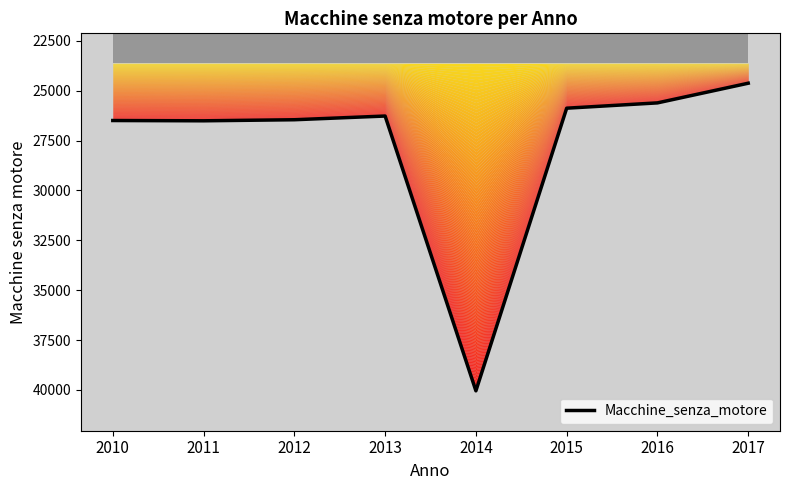

How many points are higher than both their immediate neighbors (excluding endpoints)?

2